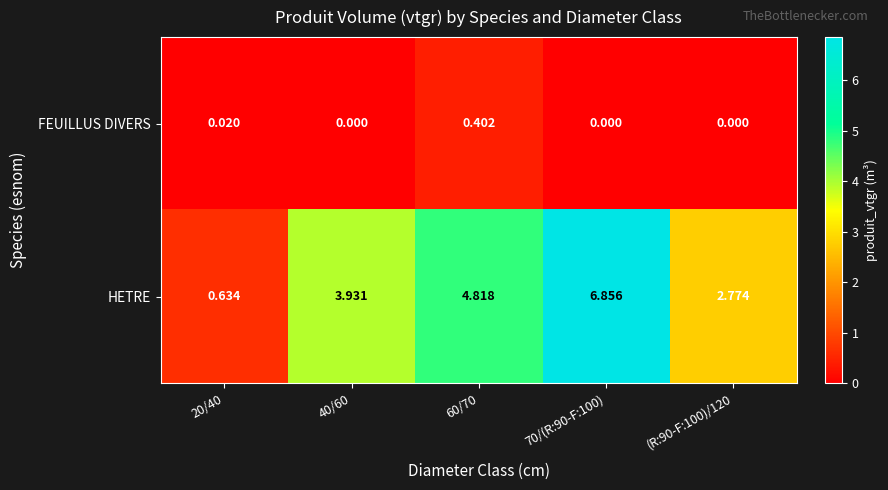

List the series in order of their peak value, highest first.

HETRE, FEUILLUS DIVERS